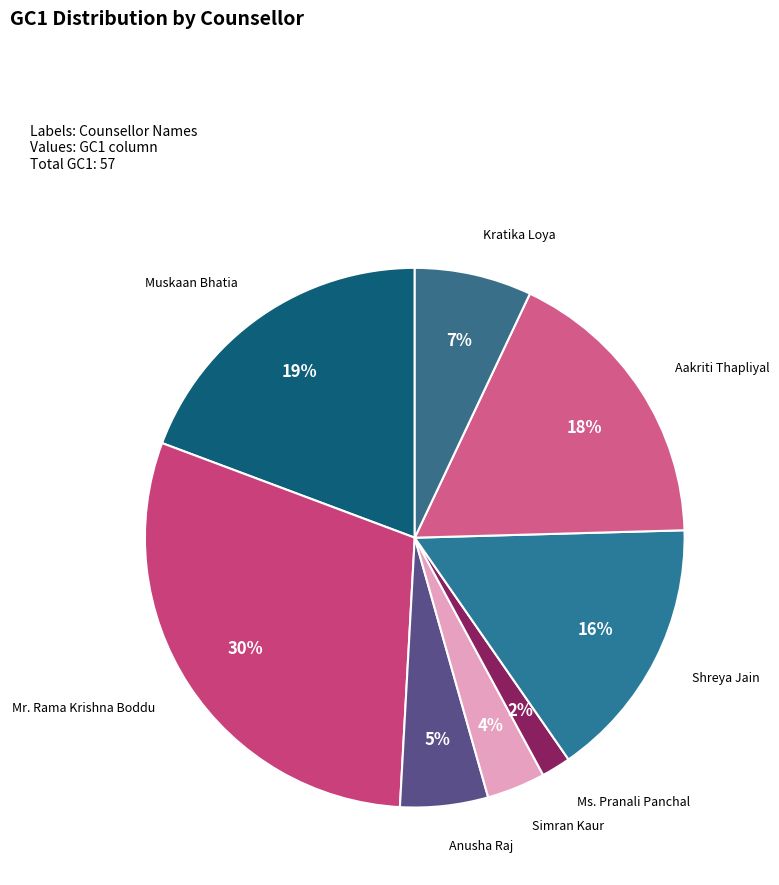

Between Anusha Raj and Muskaan Bhatia, which is larger?

Muskaan Bhatia